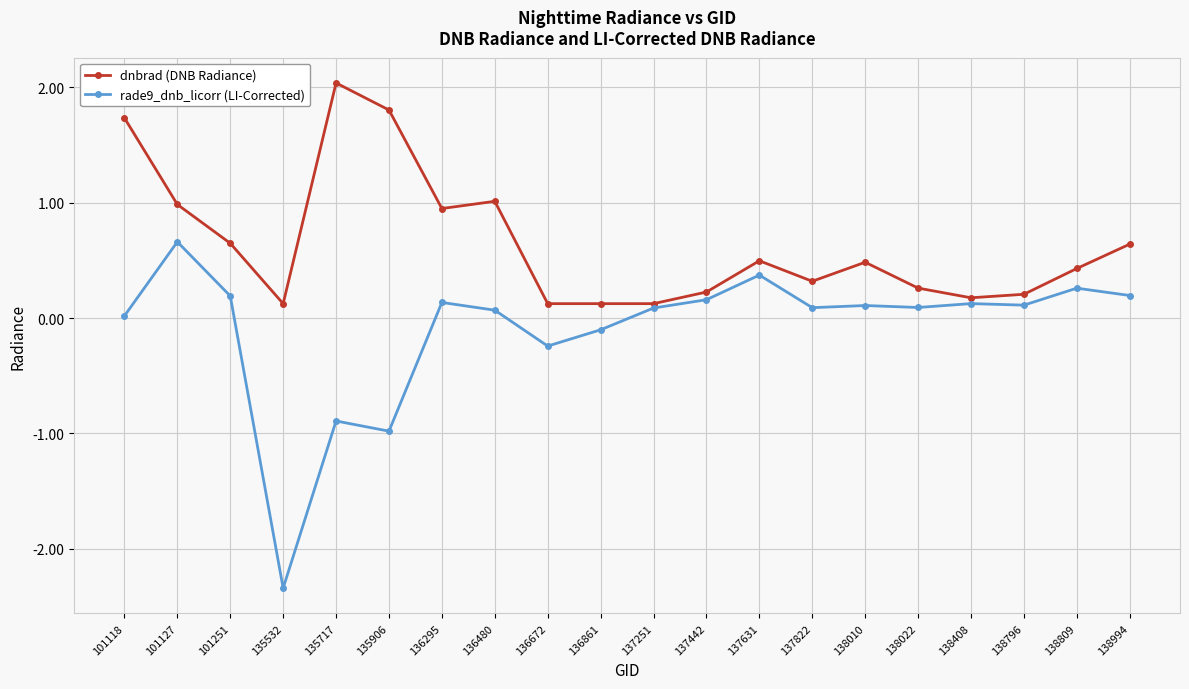

True or false: rade9_dnb_licorr (LI-Corrected) has a value of -0.9 at 135717.

True